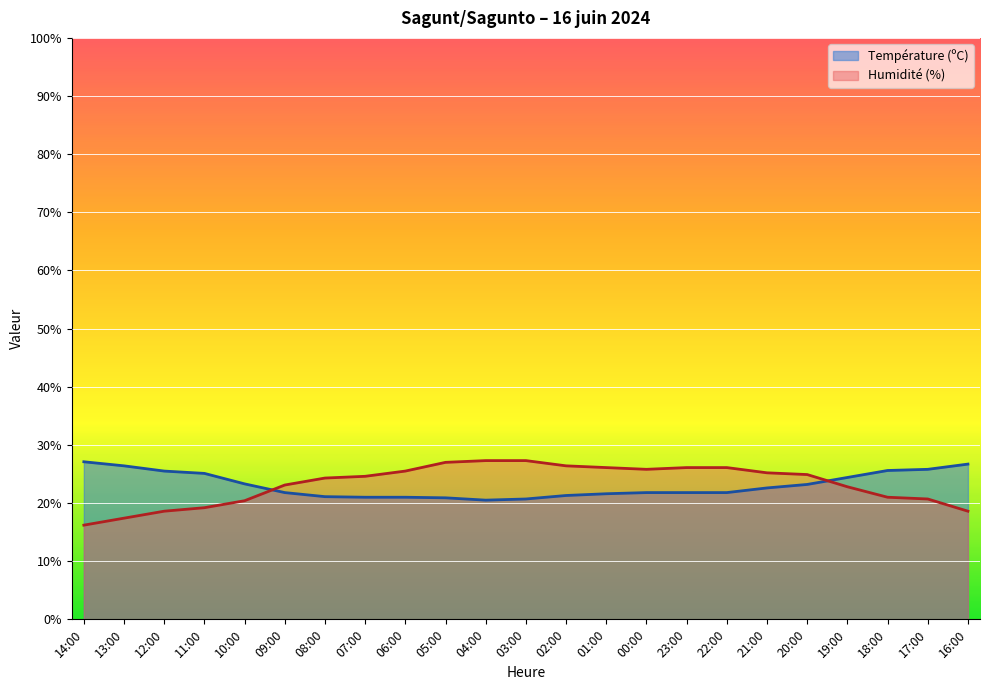

What value does the Température (ºC) series have at 11:00?

25.1